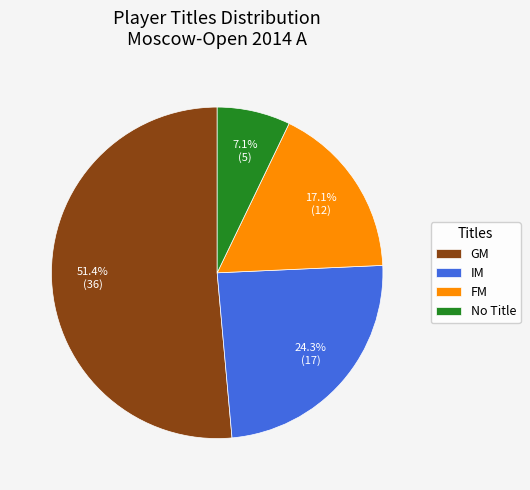

Combined, do FM and IM account for over 50%?

No